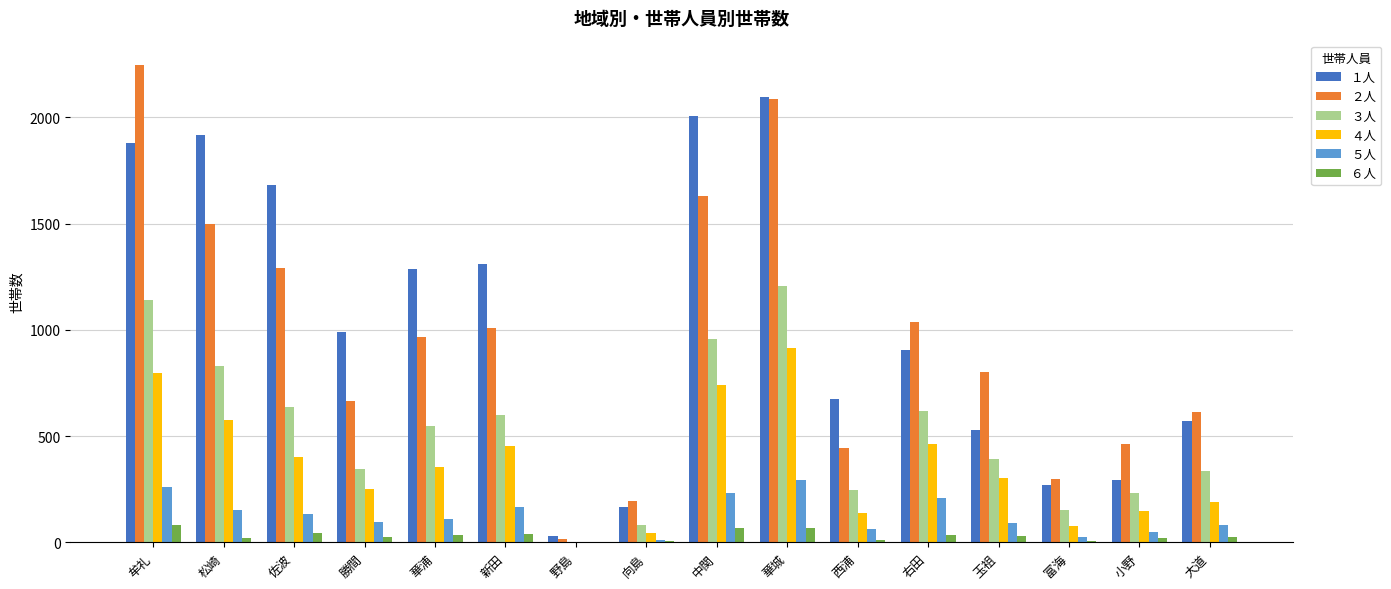

What is the greatest value displayed?

2249